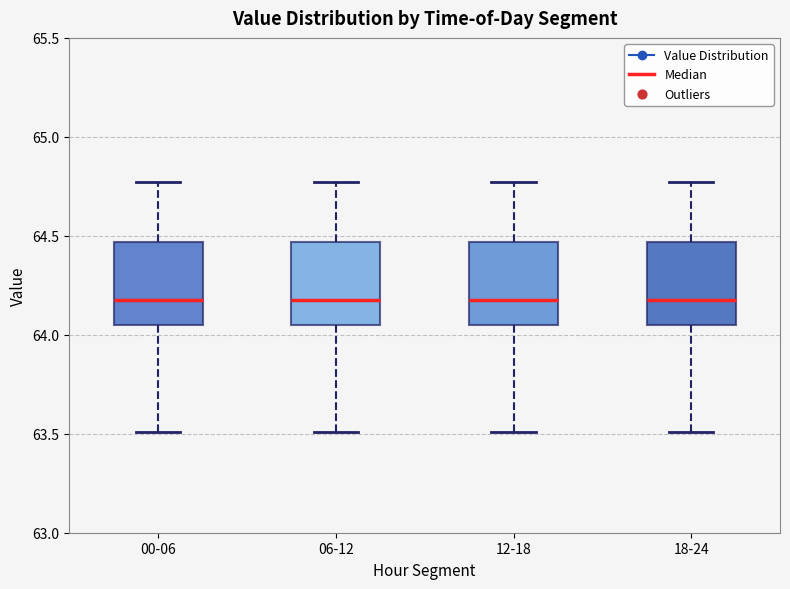

Where does the upper whisker of the box for 12-18 end on the y-axis? The values are not printed on the chart, so give them approximately, as read against the axis.

64.75